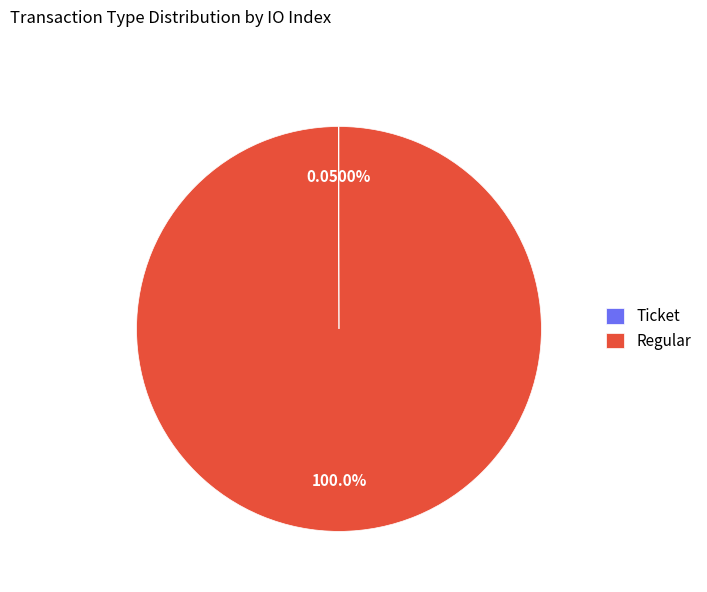

Which category has the biggest portion of the pie?

Regular